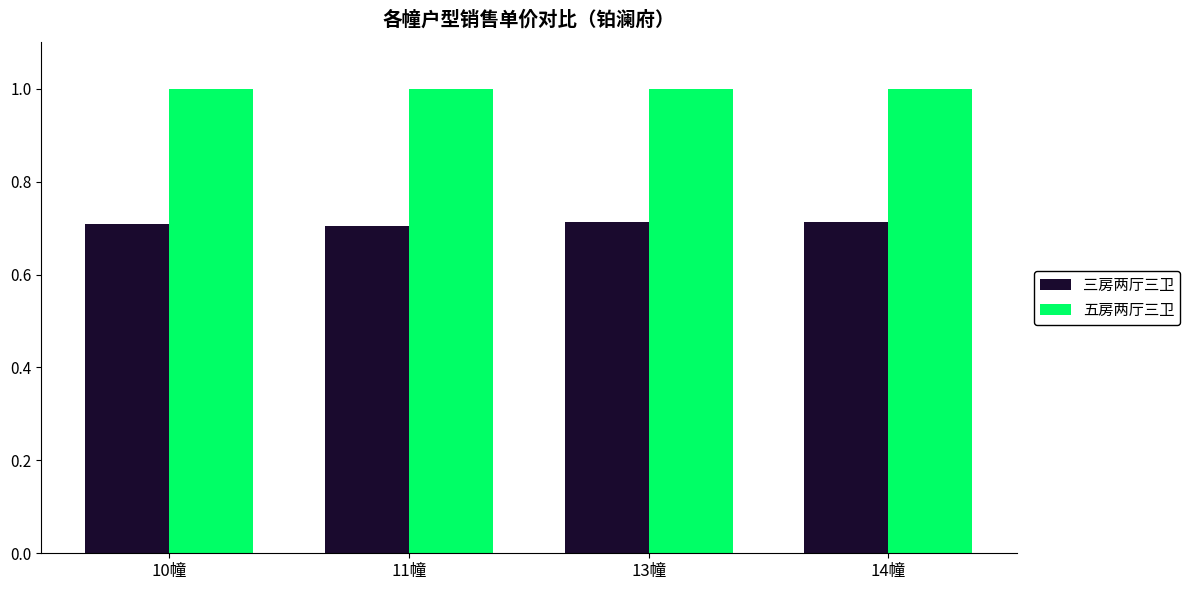

What is the approximate value of 五房两厅三卫 at 13幢?

1.0